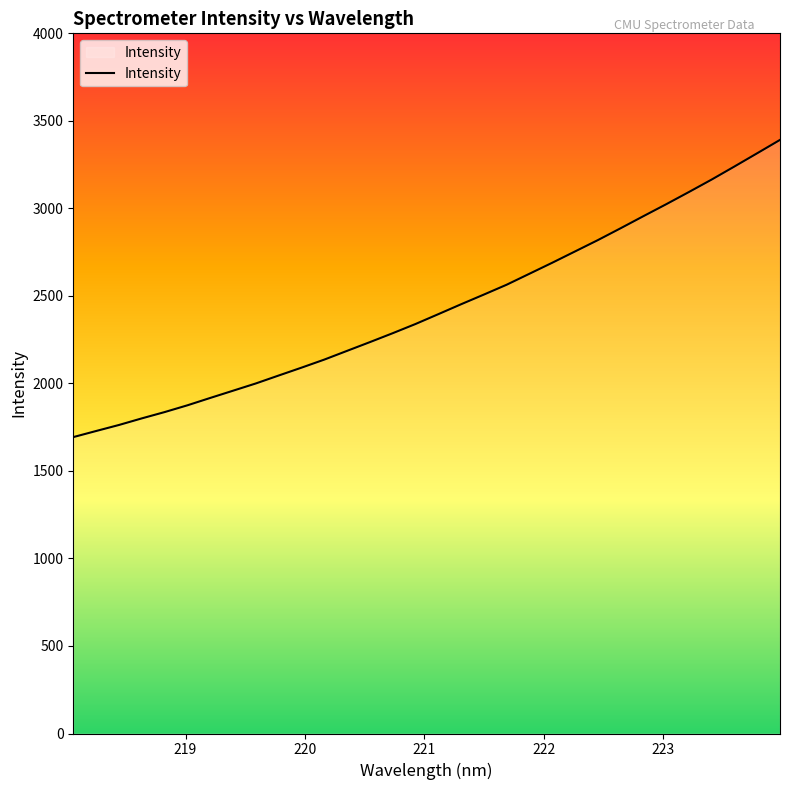

What is the difference between the maximum and second lowest values?

1663.1